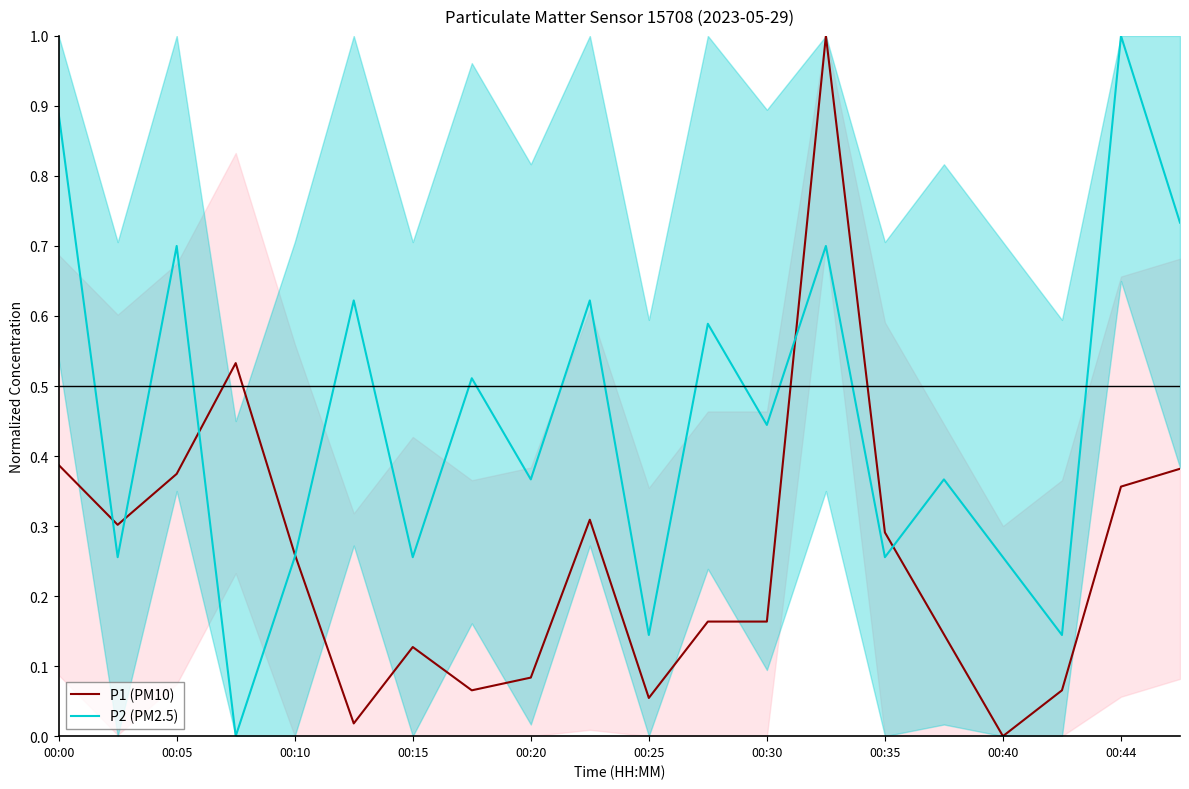

Reading left to right, what are all the values shown in this chart?

P1 (PM10): 0.4	0.3	0.4	0.5	0.3	0.0	0.1	0.1	0.1	0.3	0.1	0.2	0.2	1.0	0.3	0.1	0.0	0.1	0.4	0.4
P2 (PM2.5): 0.9	0.3	0.7	0.0	0.3	0.6	0.3	0.5	0.4	0.6	0.1	0.6	0.4	0.7	0.3	0.4	0.3	0.1	1.0	0.7